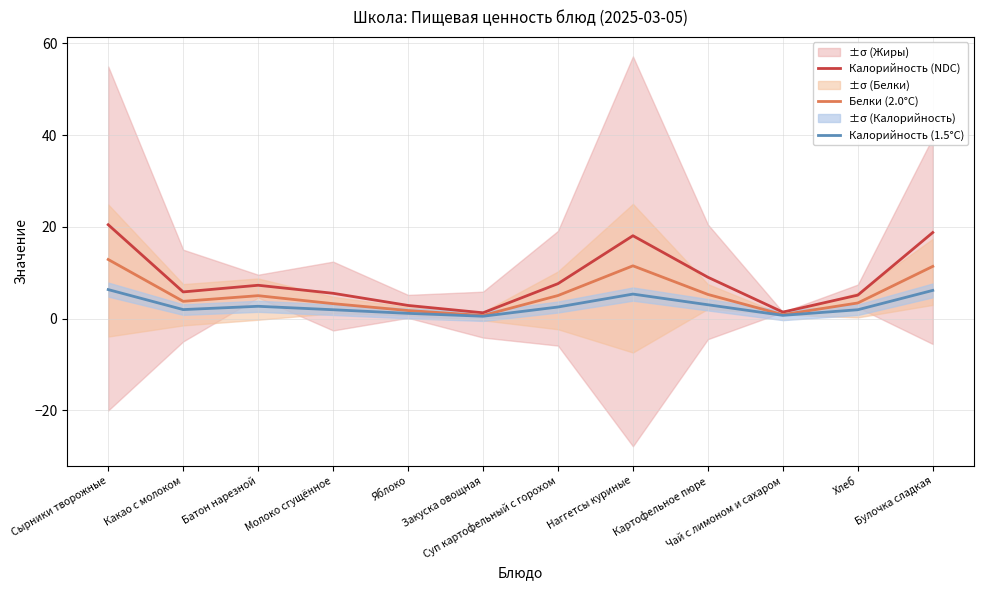

What is the greatest value displayed?

20.4